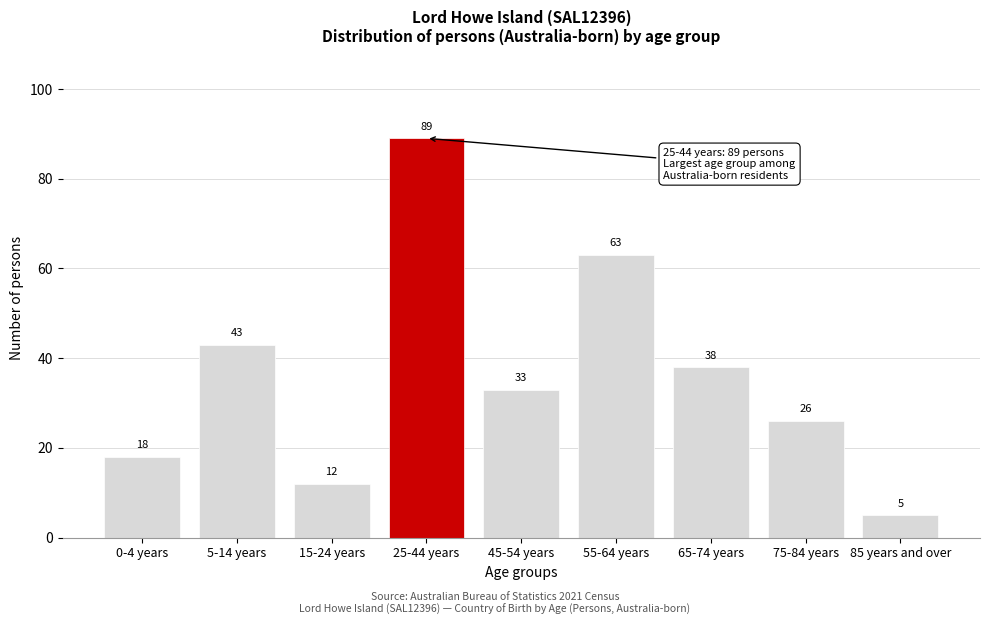

Reading right to left, what are all the values shown in this chart?

85 years and over=5	75-84 years=26	65-74 years=38	55-64 years=63	45-54 years=33	25-44 years=89	15-24 years=12	5-14 years=43	0-4 years=18